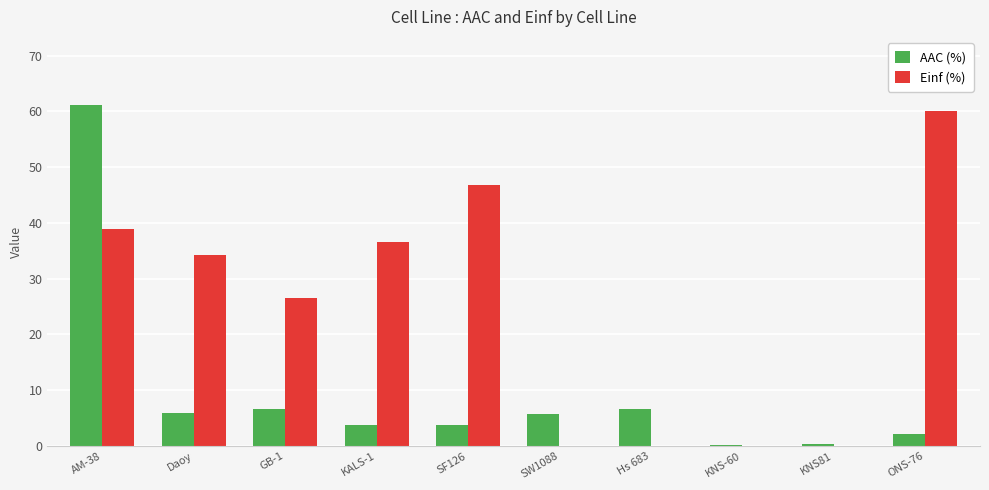

What is the maximum value shown in the chart?

61.1